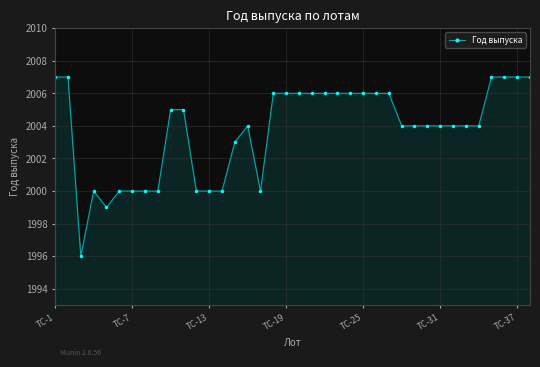

True or false: there are more than 0 points higher than both neighbors.

True